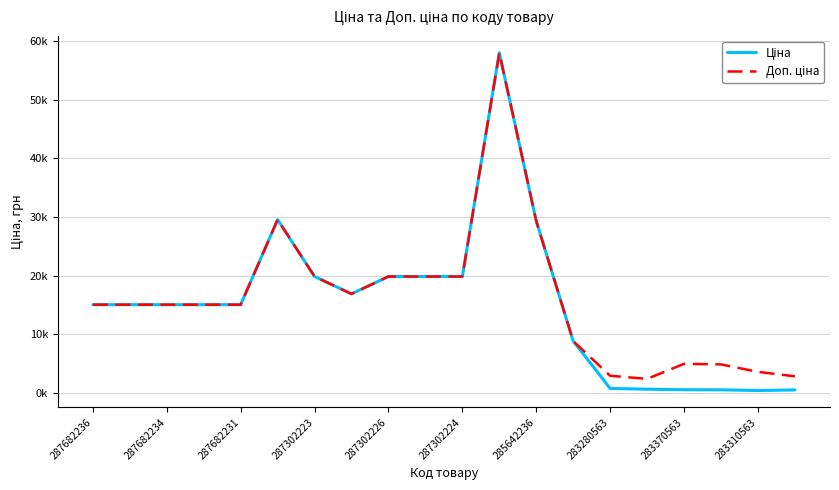

List the series in order of their peak value, highest first.

Ціна, Доп. ціна